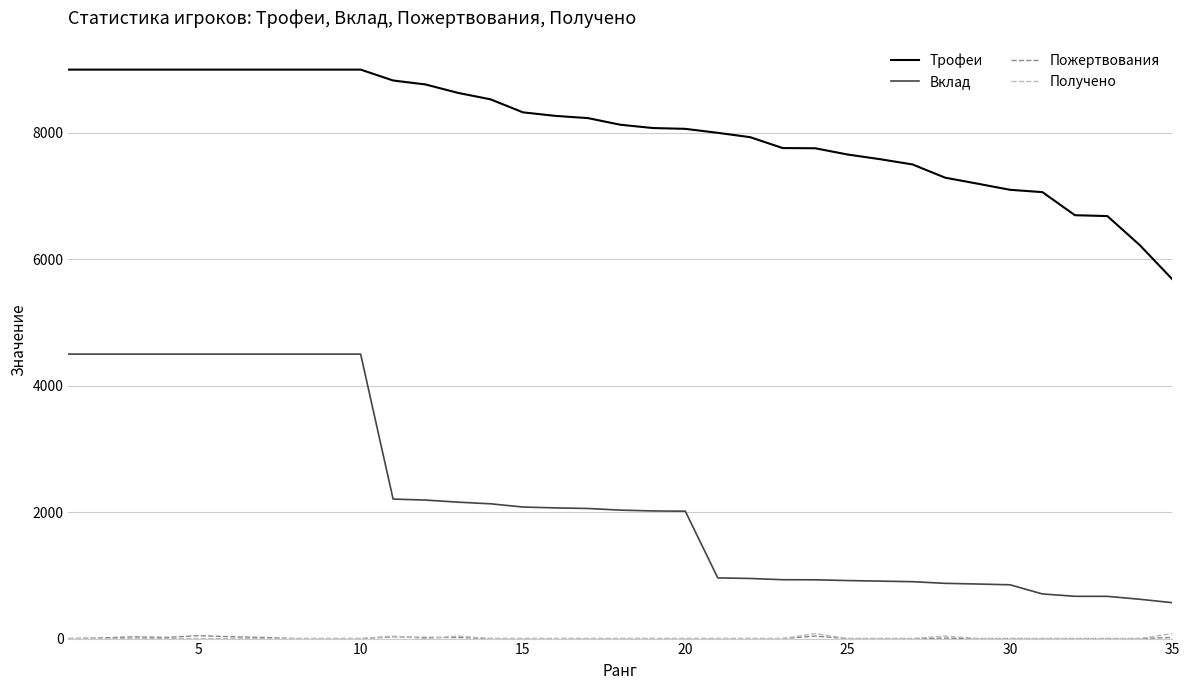

Which series has the largest total across all categories?

Трофеи